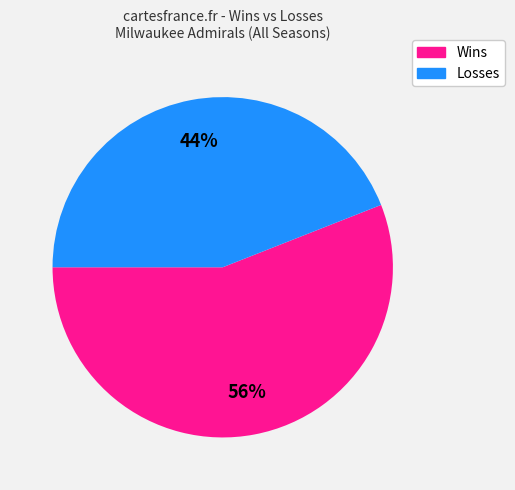

Does any single category account for the majority?

Yes